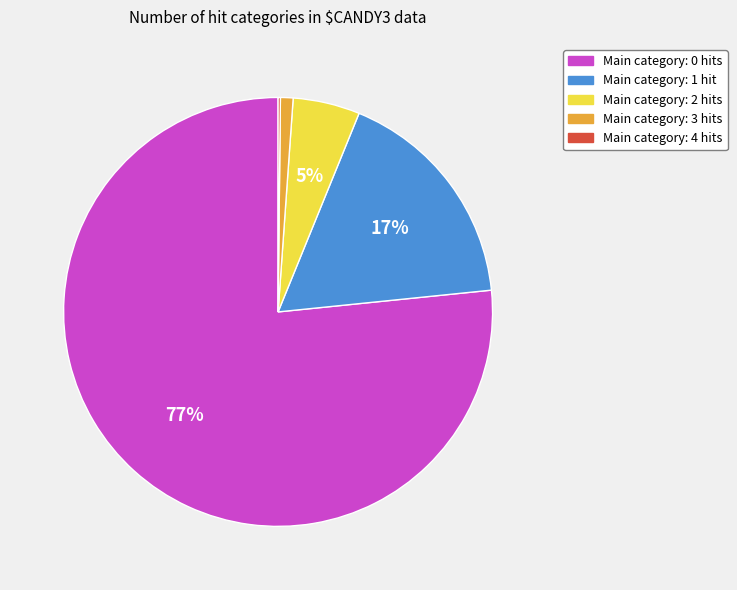

Is there a majority slice in this chart?

Yes